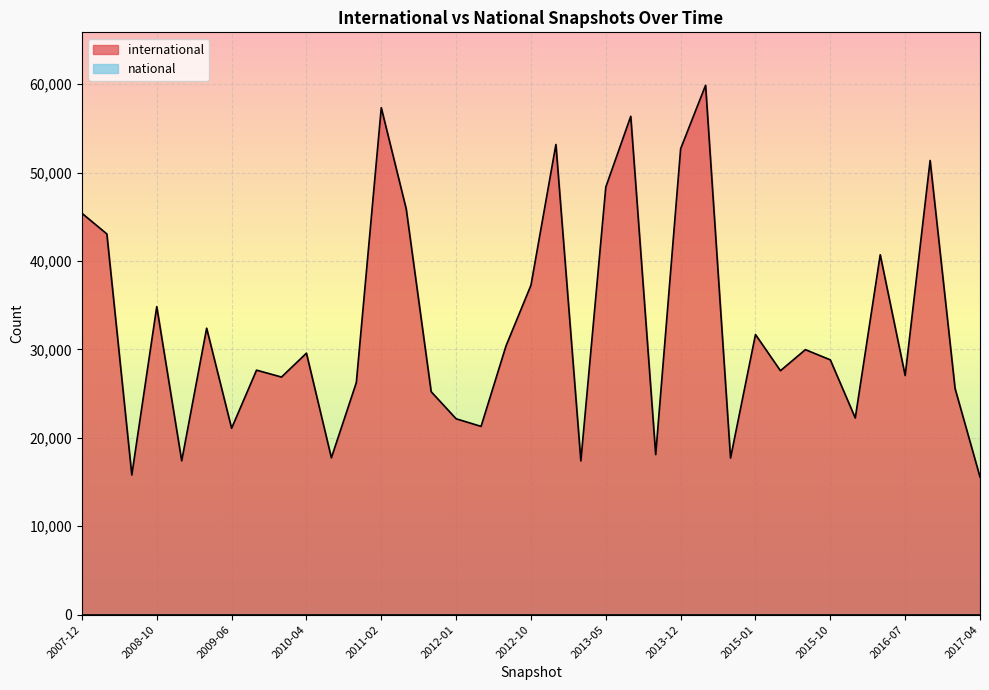

What position from the right is 2012-12-11?

18